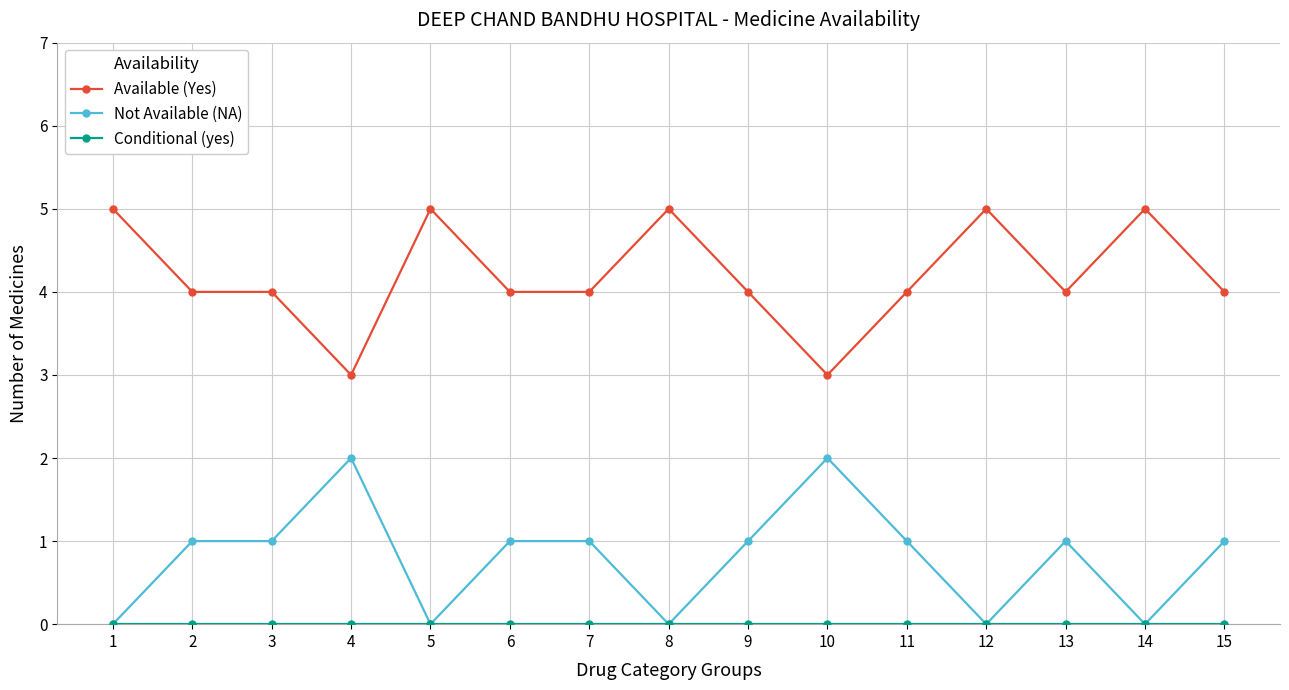

What is the maximum value for Not Available (NA)?

2